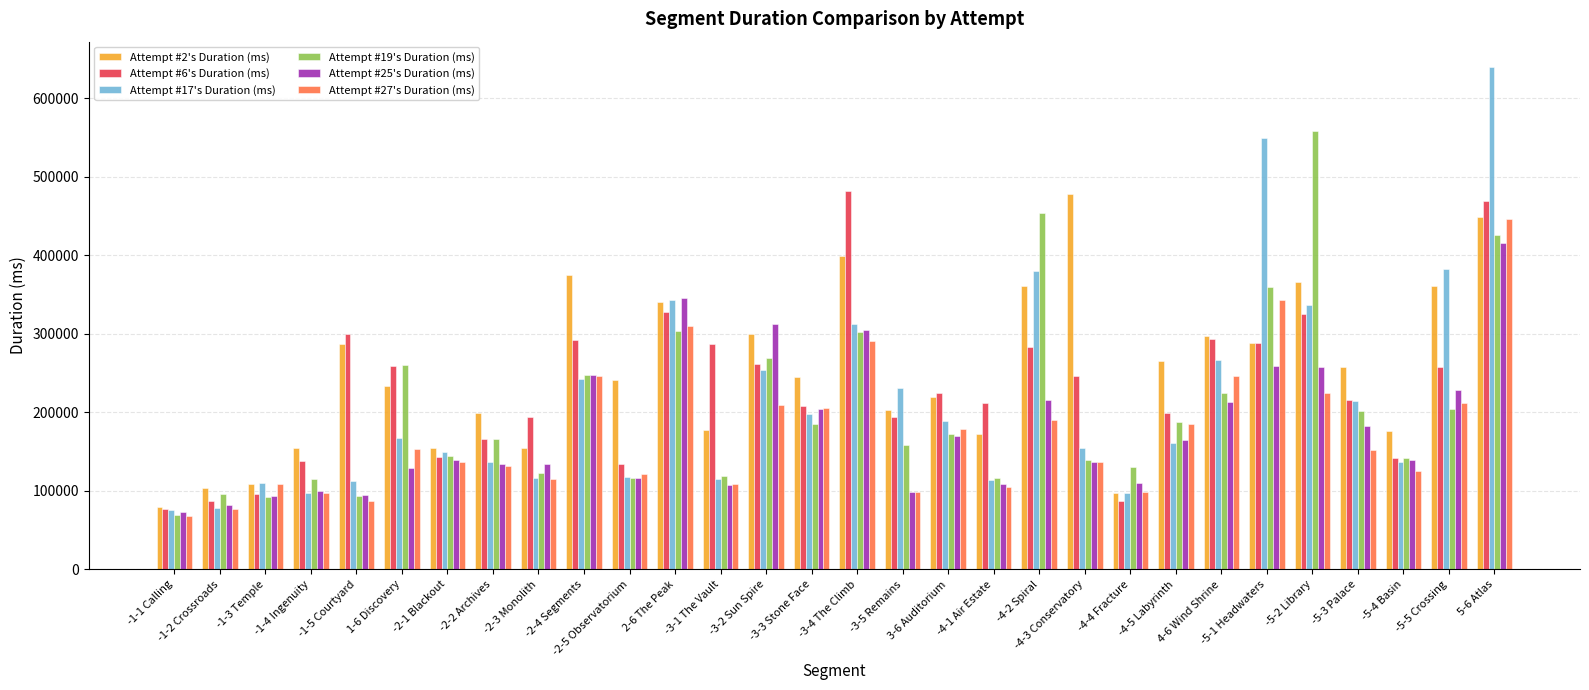

What is the sum of the Attempt #17's Duration (ms) values at -5-4 Basin and 2-6 The Peak?

480595